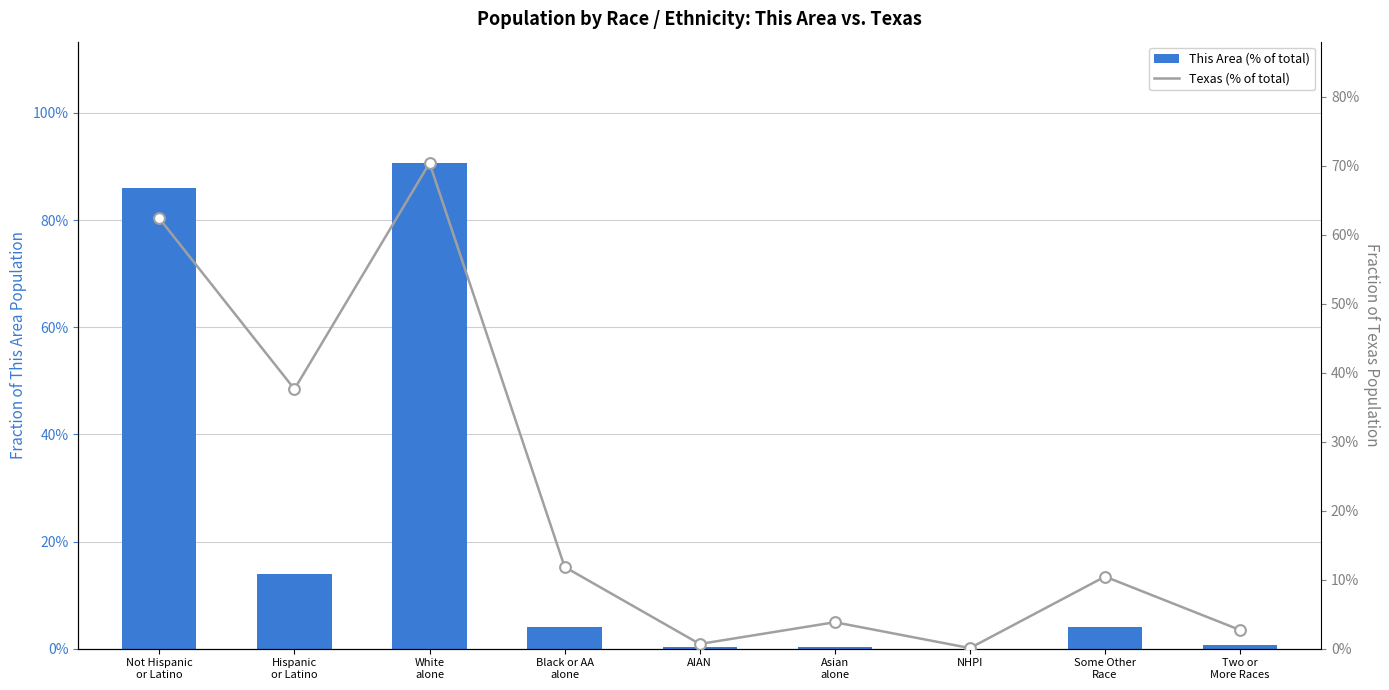

At which category is the sum across all series the highest?

White
alone